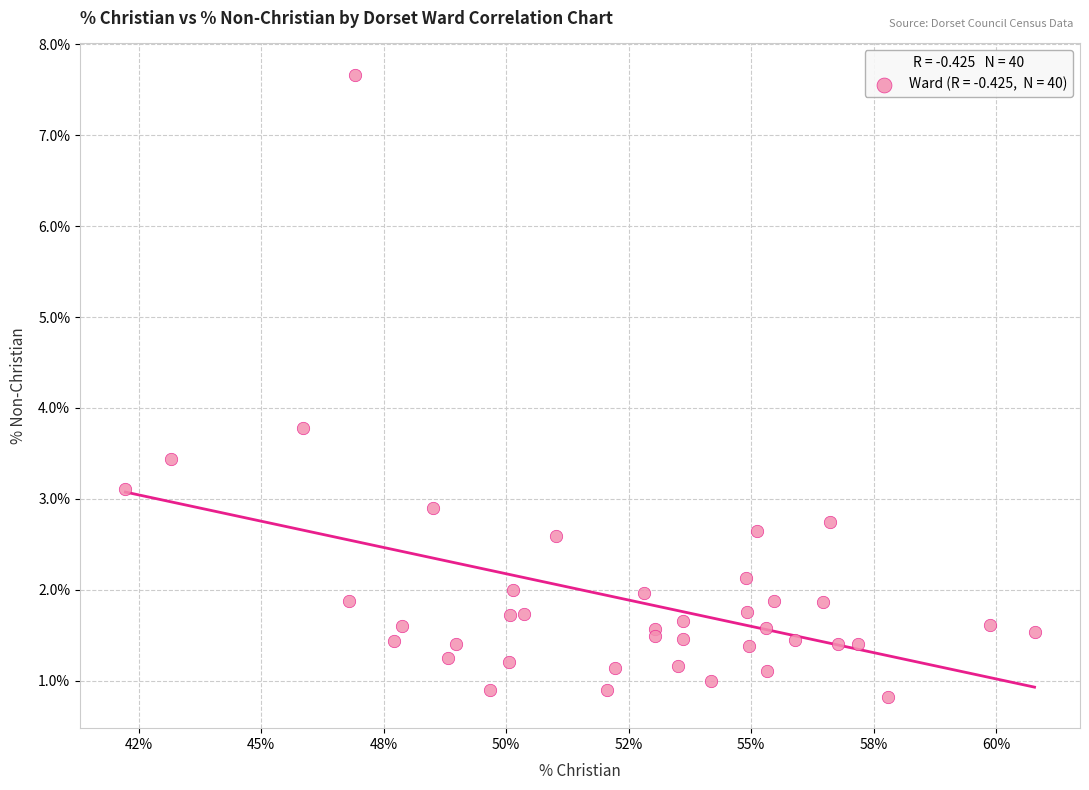

What Y value in the scatter plot is closest to 4?

3.8